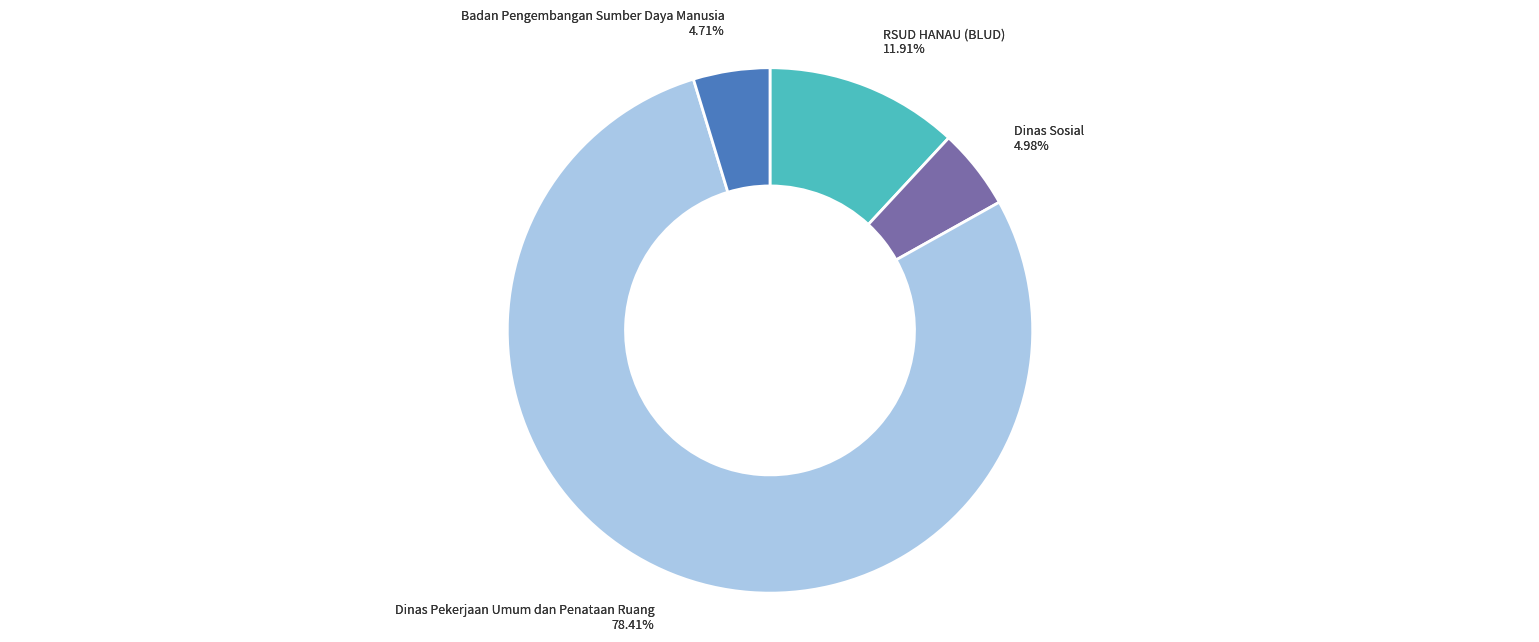

Is Dinas Pekerjaan Umum dan Penataan Ruang the majority of the pie?

No